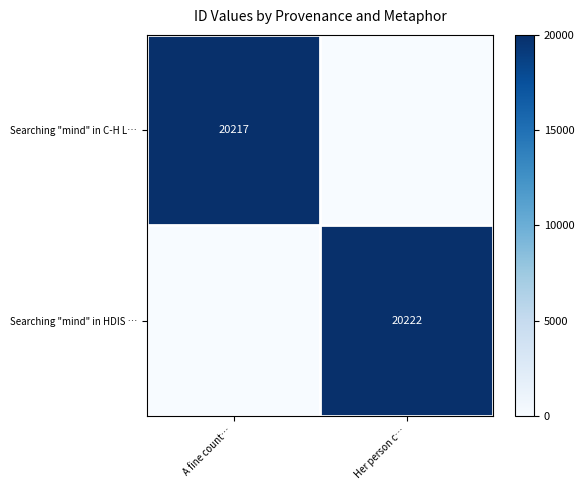

Is it true that Searching "mind" in C-H L… equals 12385 at A fine count…?

False